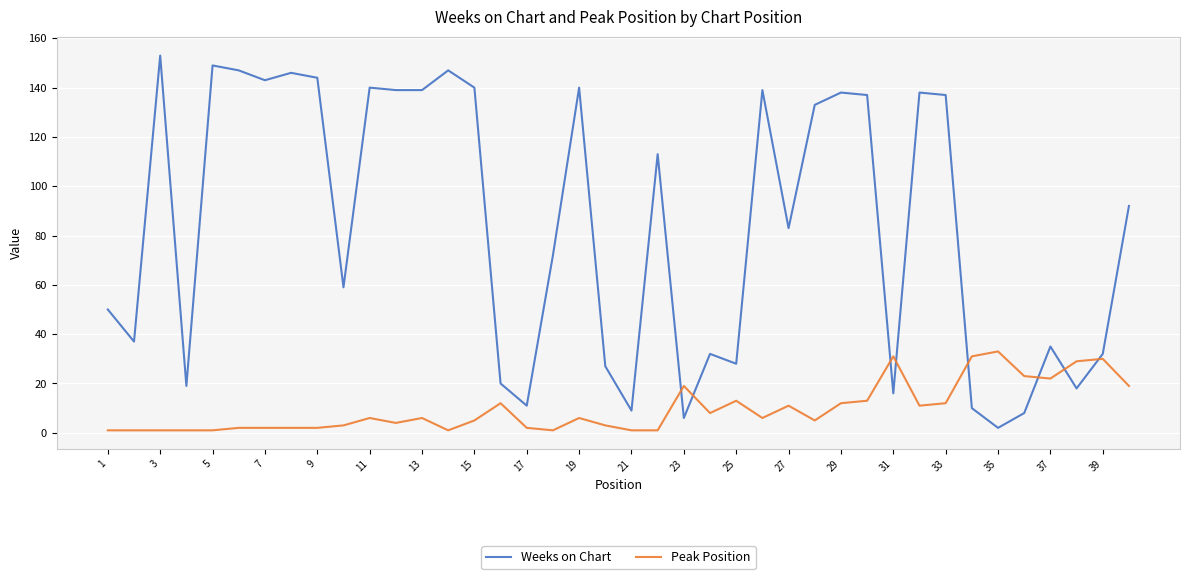

True or false: Peak Position has more than 0 points higher than both neighbors.

True